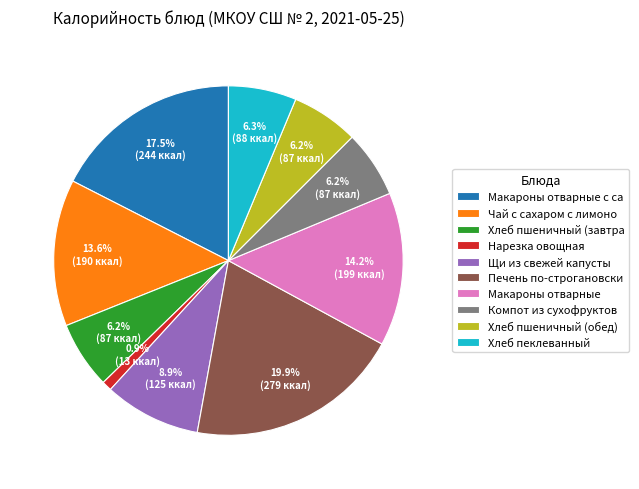

What is the total percentage of Макароны отварные с са and Компот из сухофруктов?

23.7%